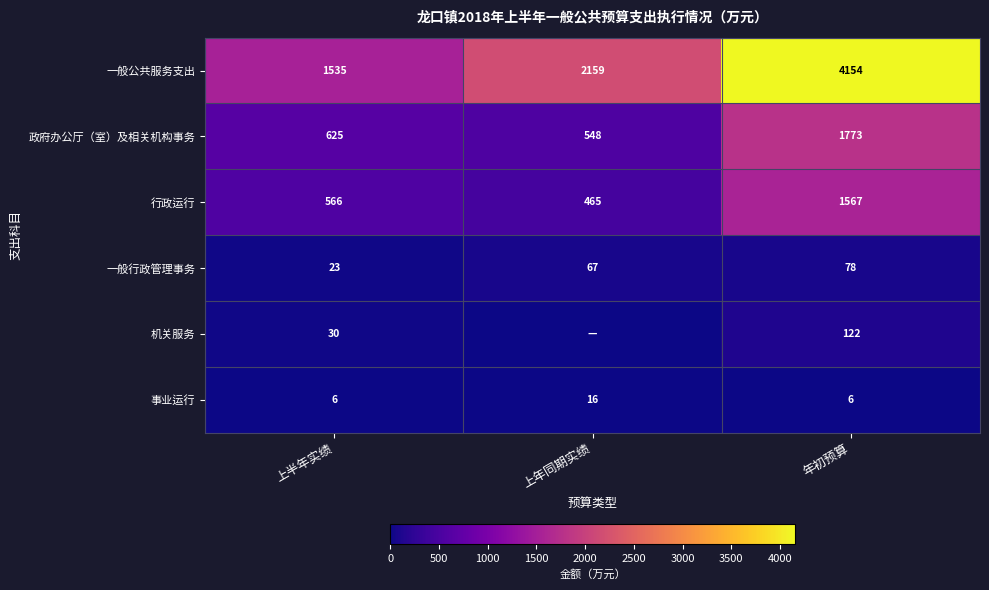

Rank the series at 上半年实绩 from highest to lowest value.

一般公共服务支出, 政府办公厅（室）及相关机构事务, 行政运行, 机关服务, 一般行政管理事务, 事业运行